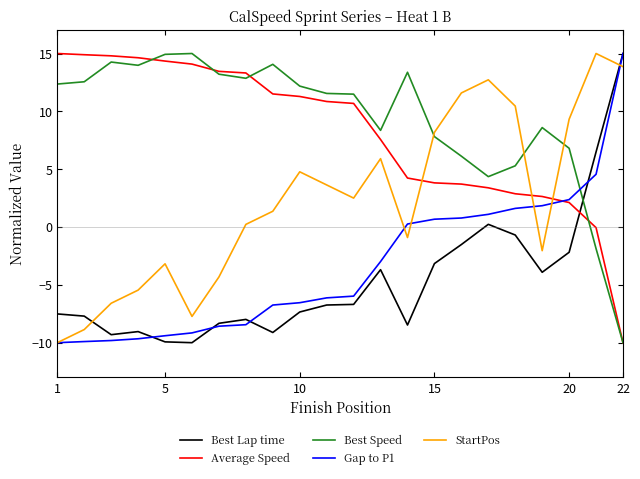

True or false: Gap to P1 and Best Speed cross at least once.

True